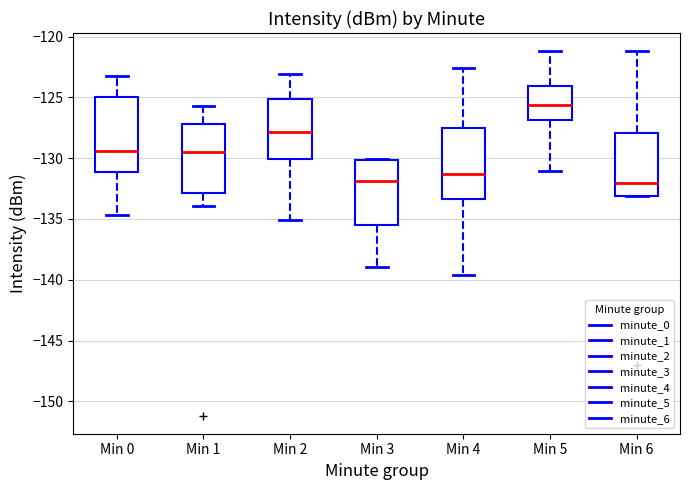

Where is the upper edge of the box for Min 1 on the y-axis? The values are not printed on the chart, so give them approximately, as read against the axis.

-127.0